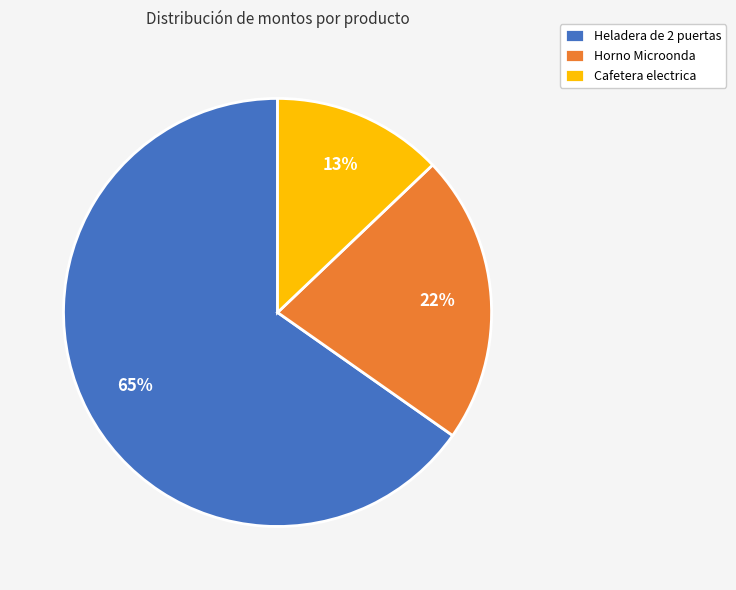

Is Heladera de 2 puertas the majority of the pie?

Yes